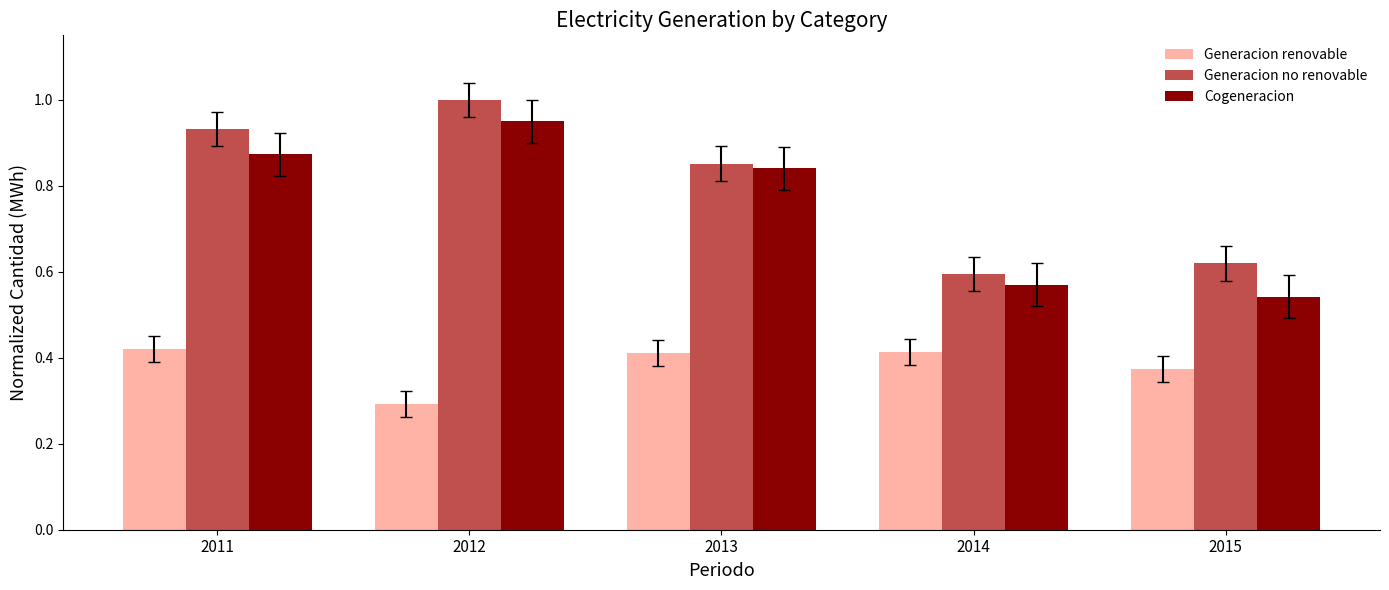

At which label does Generacion no renovable reach its minimum?

2014